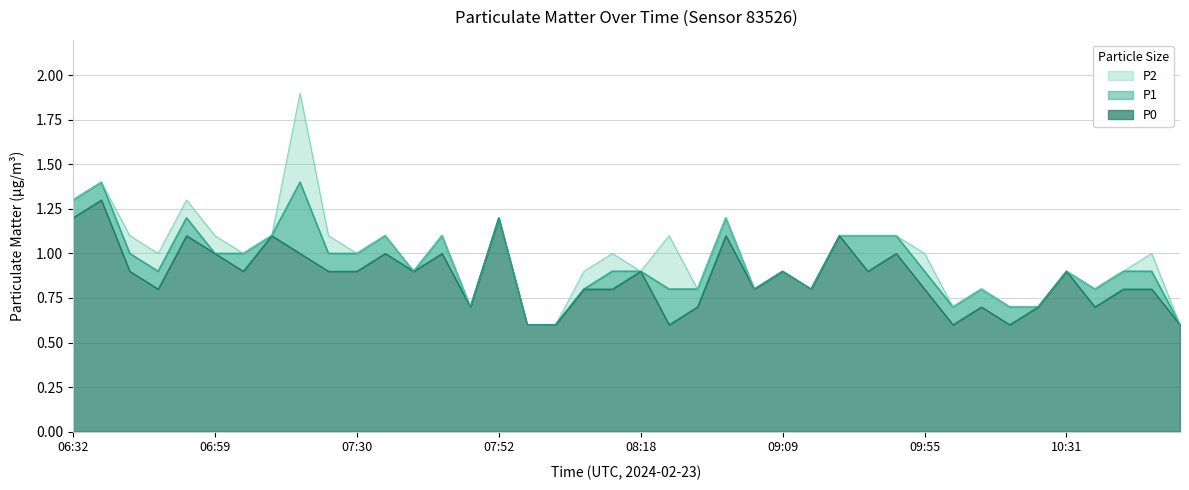

Which has a higher value, 07:20 or 08:43?

07:20